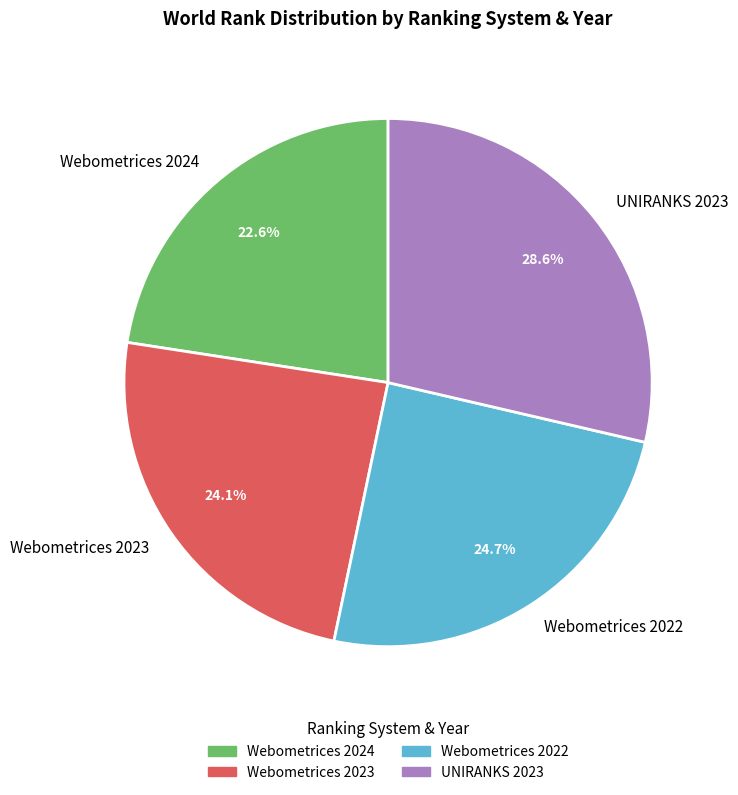

True or false: UNIRANKS 2023 accounts for 42% of the total.

False